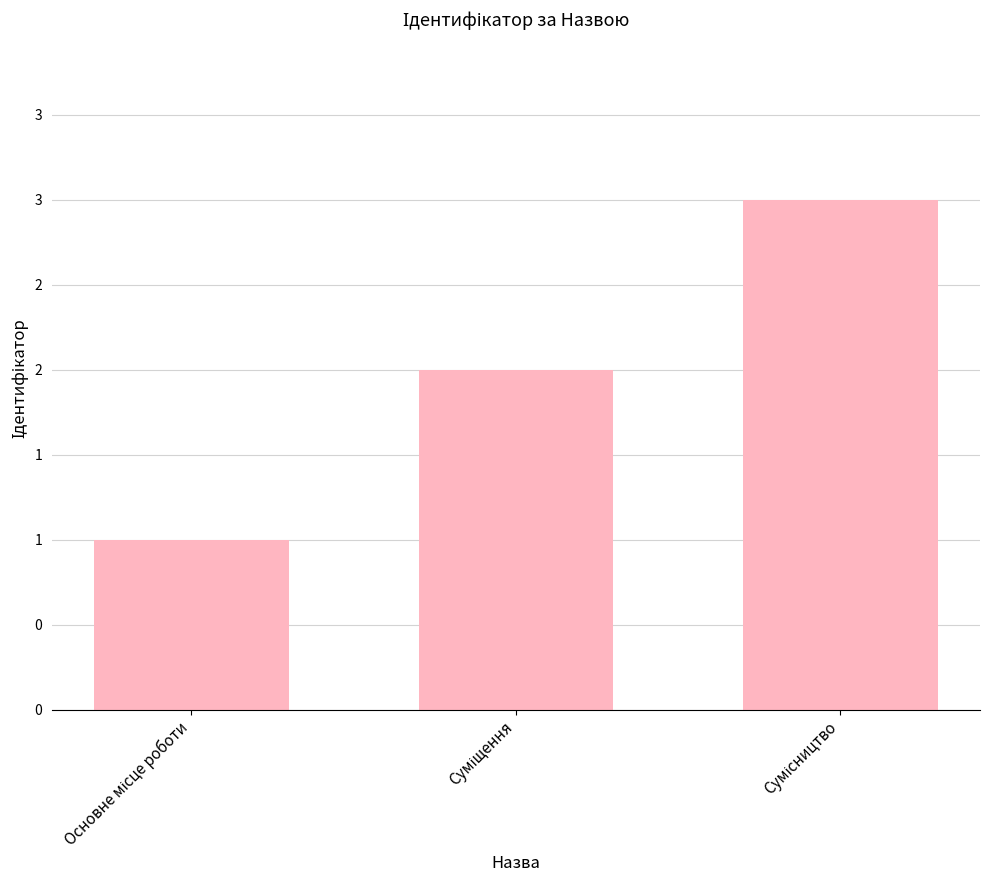

Reading right to left, list all the values displayed in this chart.

Сумісництво=3	Суміщення=2	Основне місце роботи=1